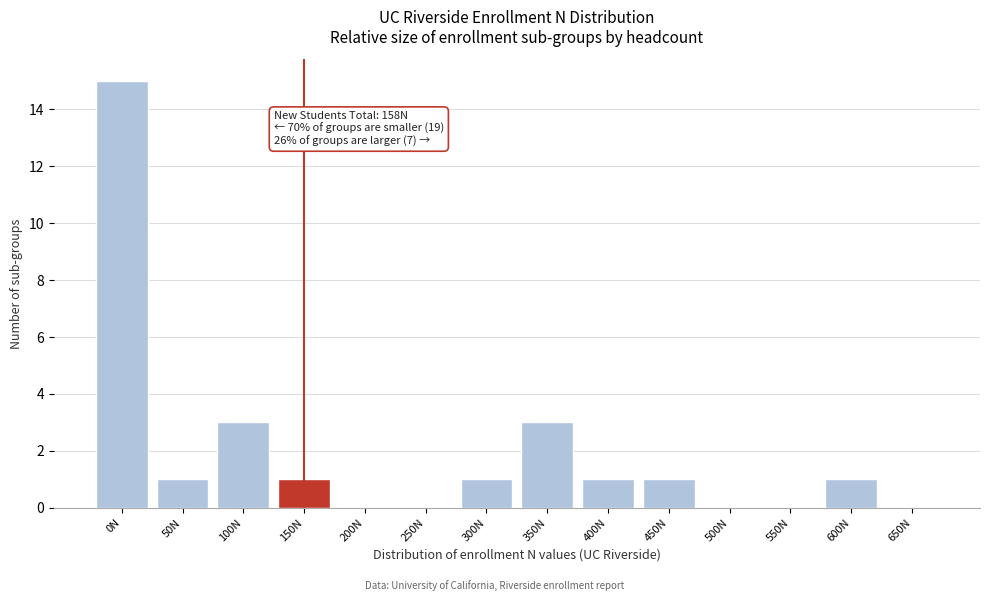

Reading left to right, list all the values displayed in this chart.

0N=15	50N=1	100N=3	150N=1	200N=0	250N=0	300N=1	350N=3	400N=1	450N=1	500N=0	550N=0	600N=1	650N=0